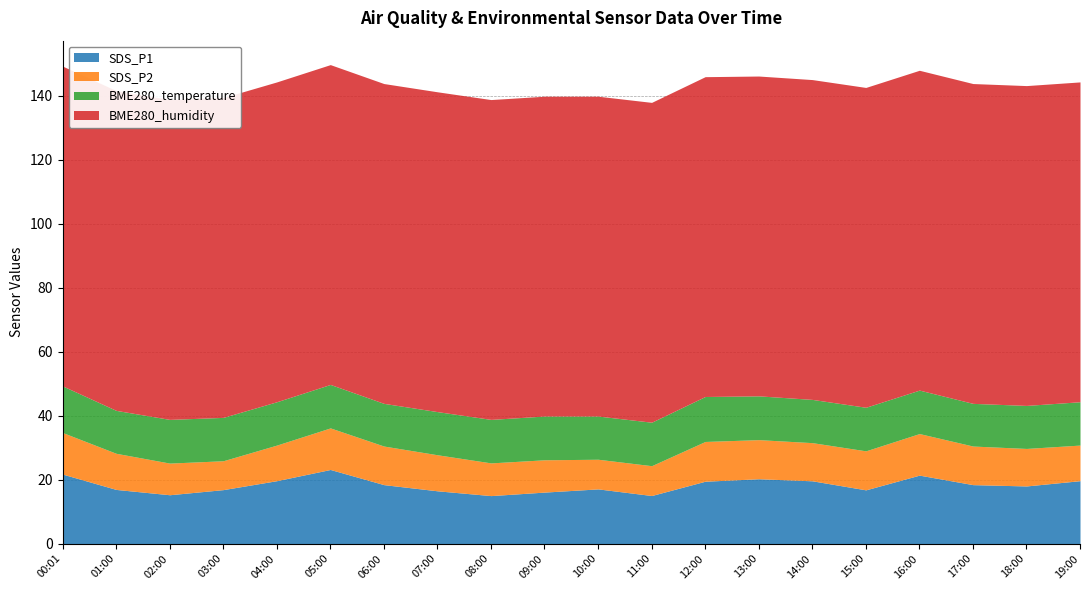

What is the total value across all series at 19:00?

144.4